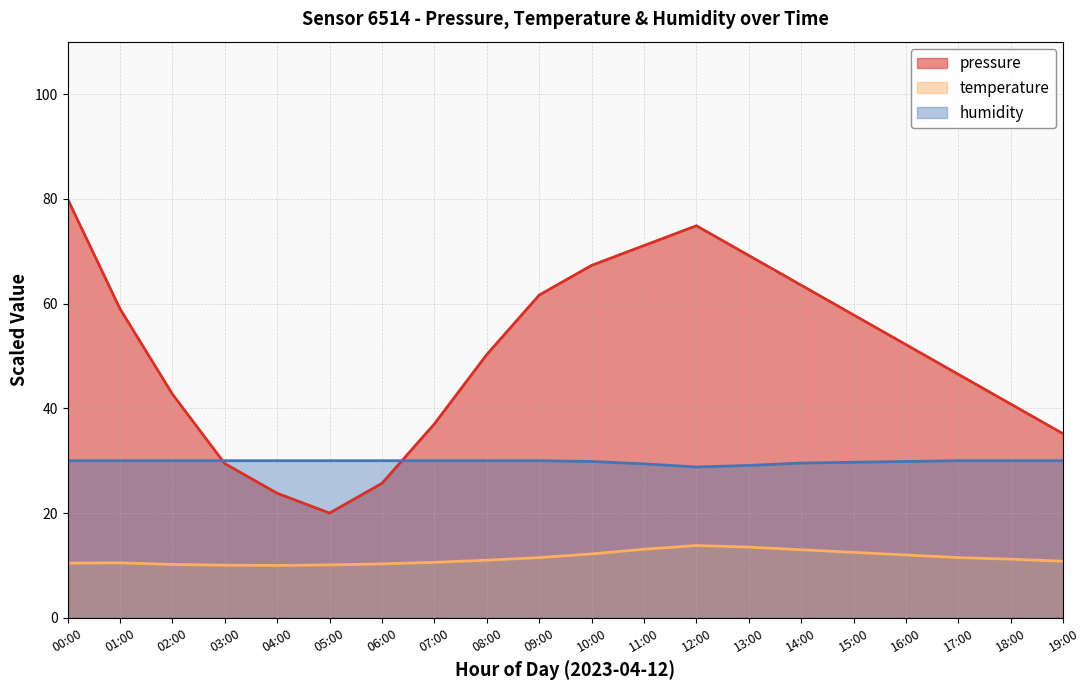

The value of humidity at 16:00 is 52.6. True or false?

False